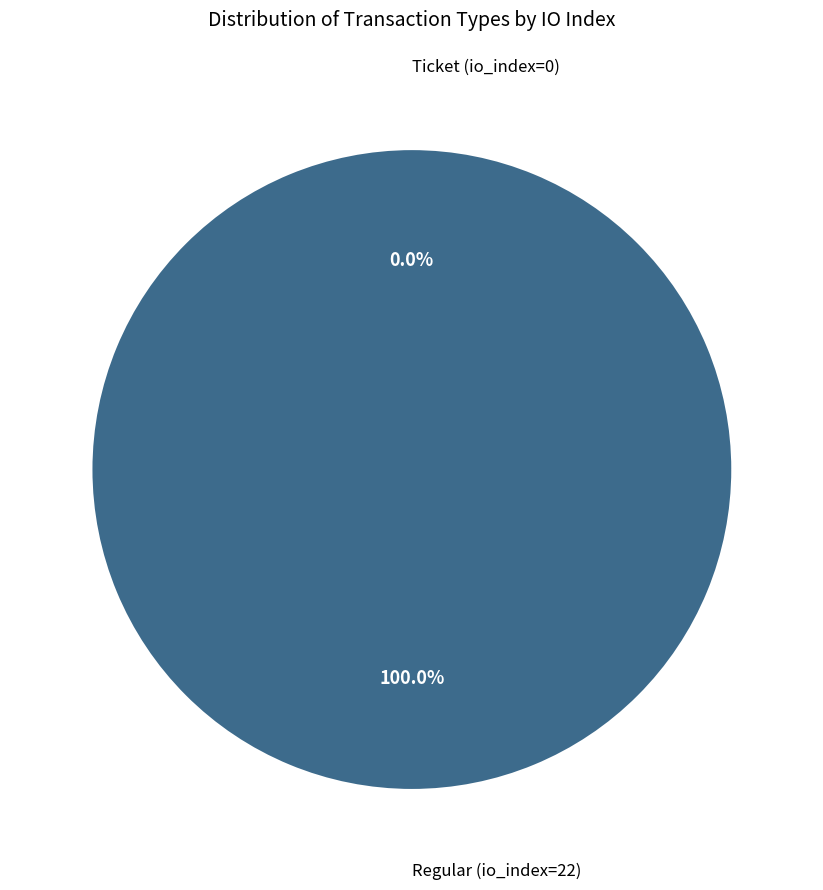

How many slices are in this pie chart?

2